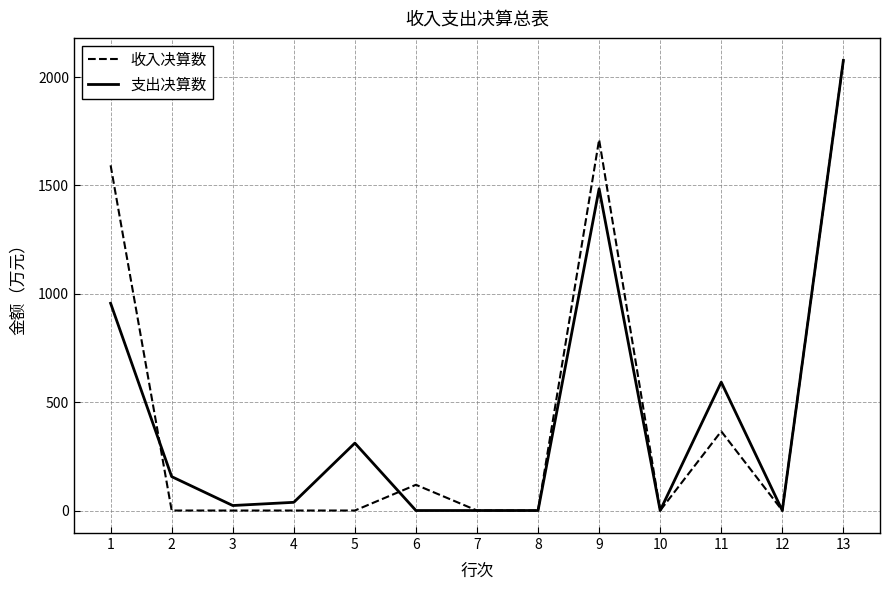

The value of 收入决算数 at 1 is 1592.9. True or false?

True